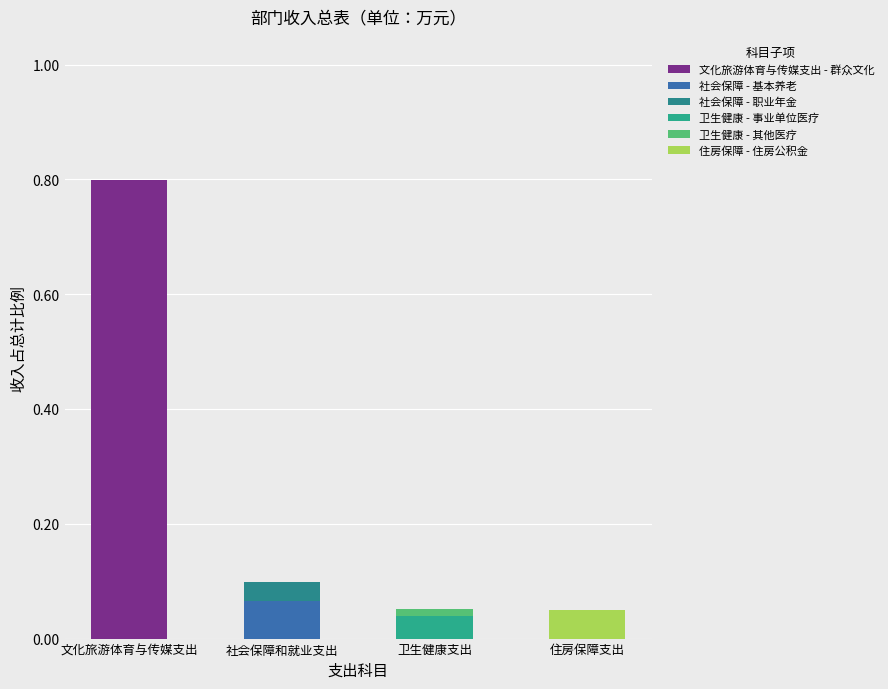

Count the number of data series in this chart.

6